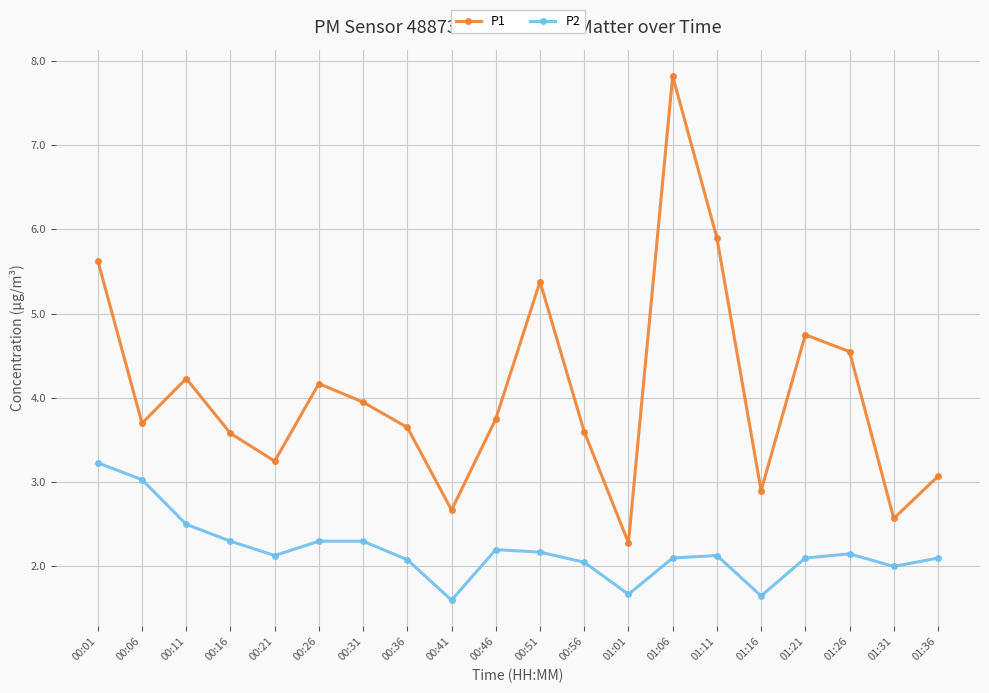

What is the average value of the P1 series?

4.1